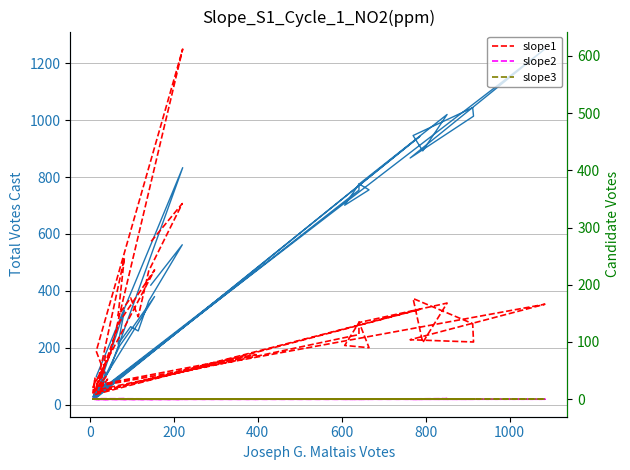

Is this an area chart (filled region under the line)?

No